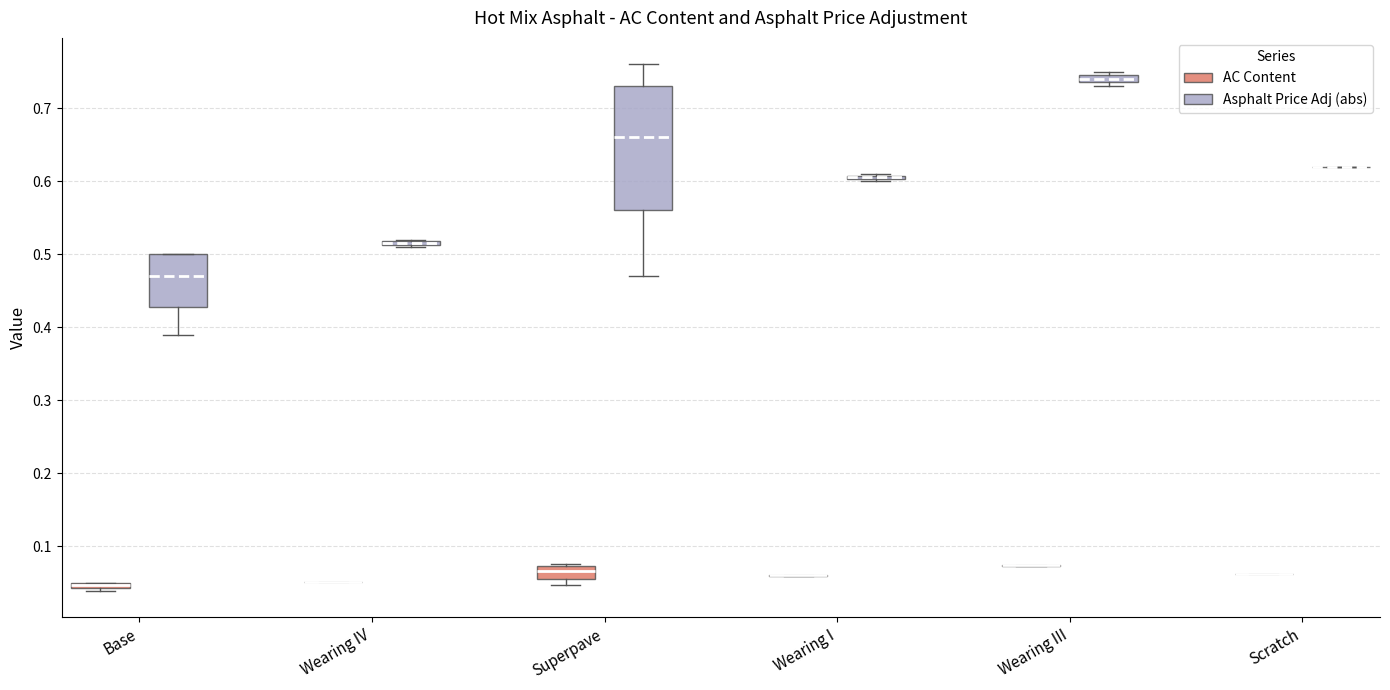

Which box is the tallest, from its lower edge to its upper edge?

Superpave (Asphalt Price Adj (abs))